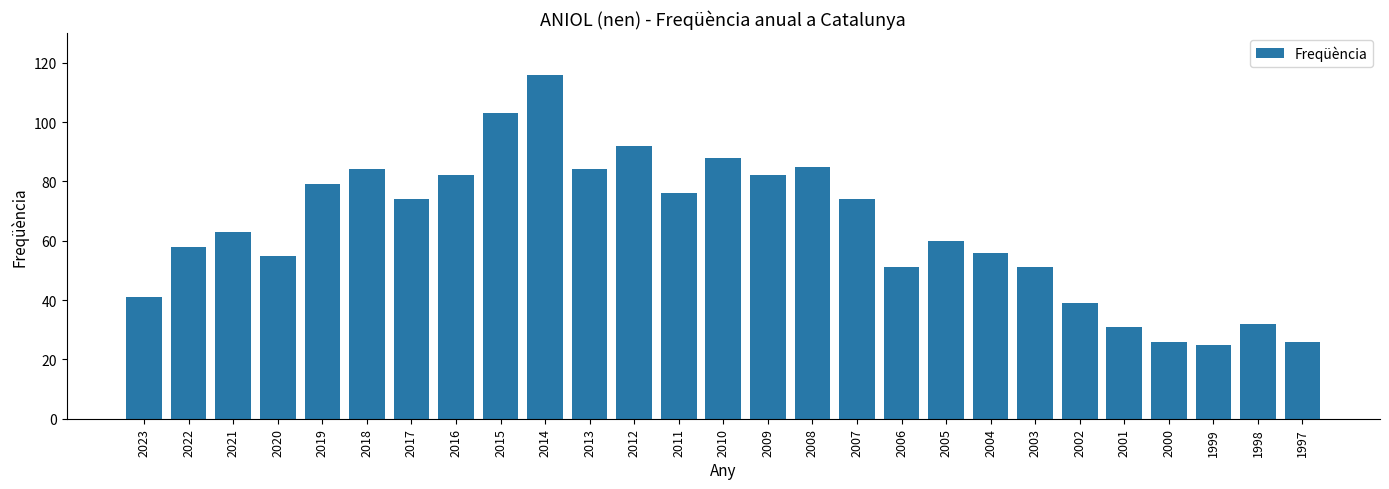

Does the chart contain stacked bars?

No